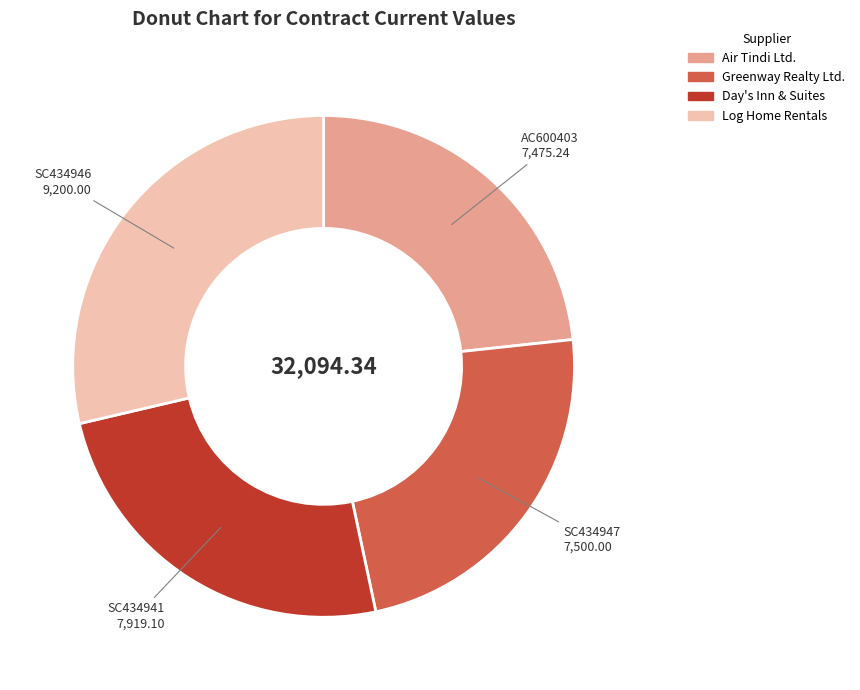

Does any single category account for the majority?

No